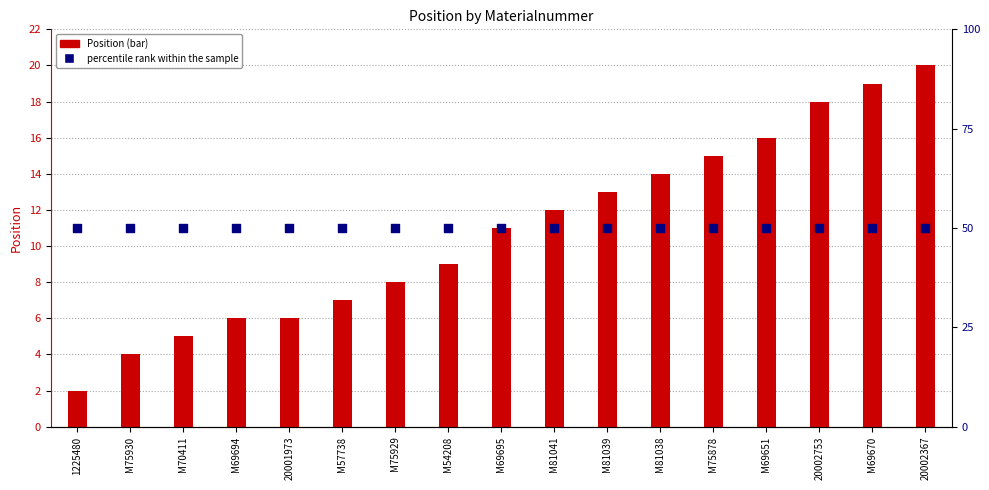

At which category is the sum across all series the highest?

20002367